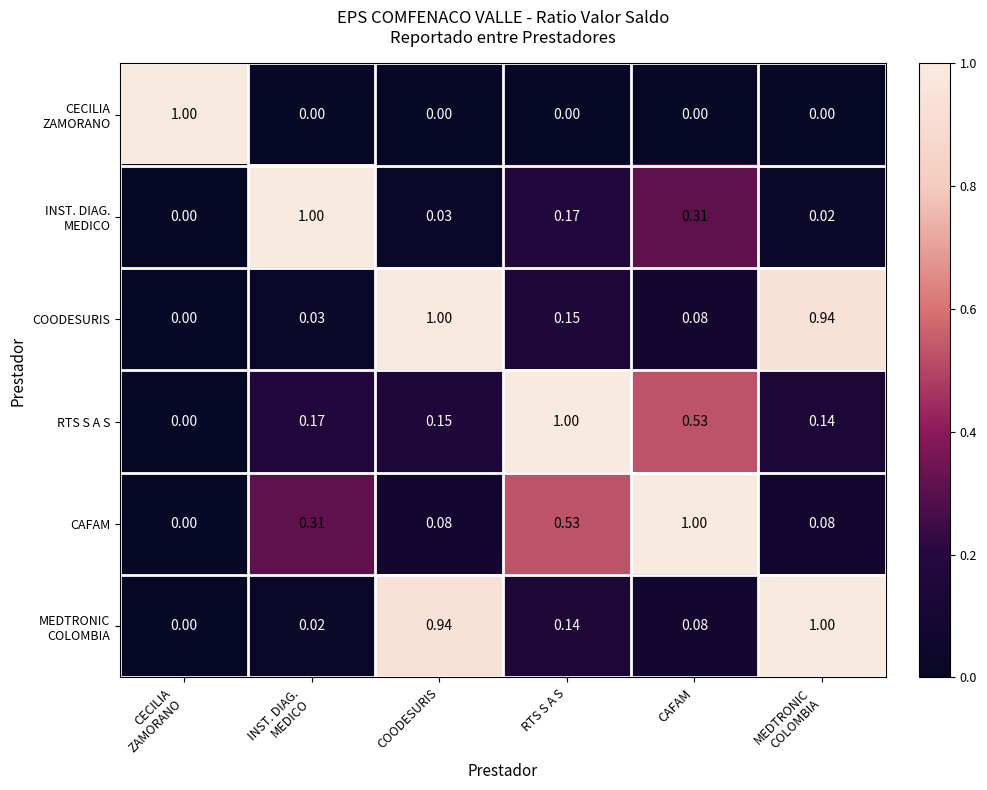

Which series has the largest total across all categories?

COODESURIS